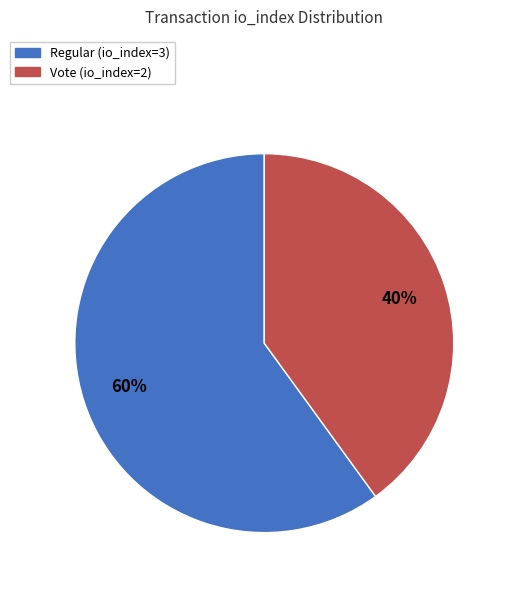

True or false: Regular (io_index=3) accounts for 71% of the total.

False